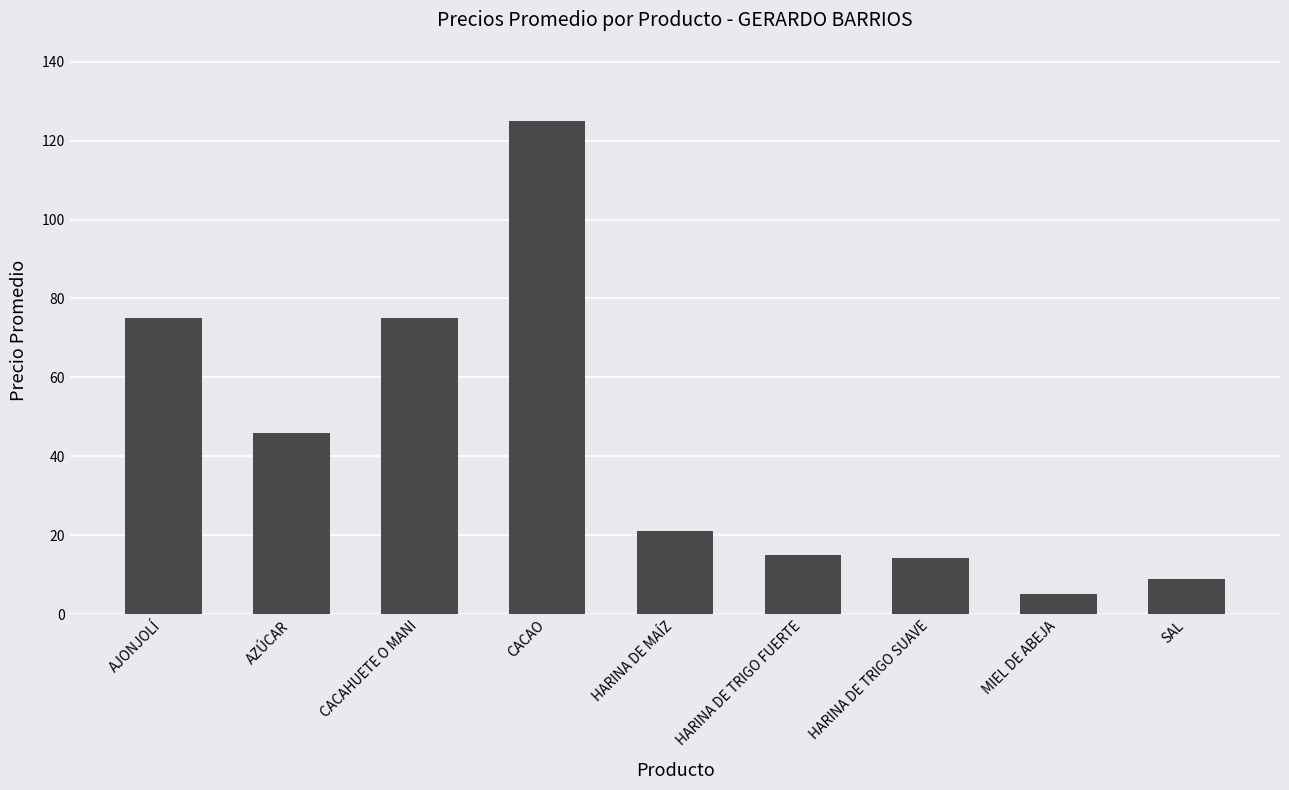

True or false: the data shows 15.0 at HARINA DE TRIGO FUERTE.

True